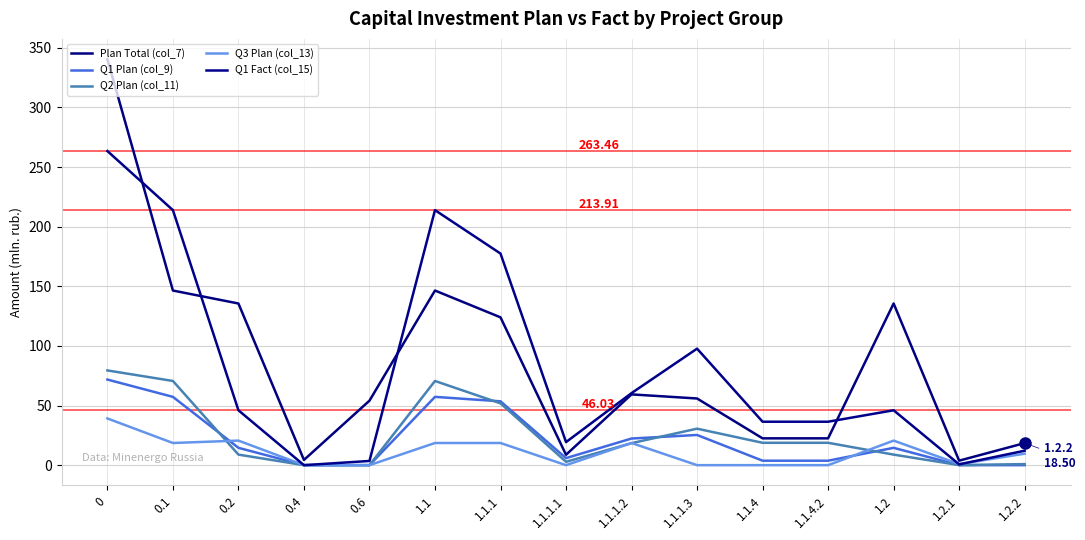

At which category does the chart reach its minimum across all series?

0.4